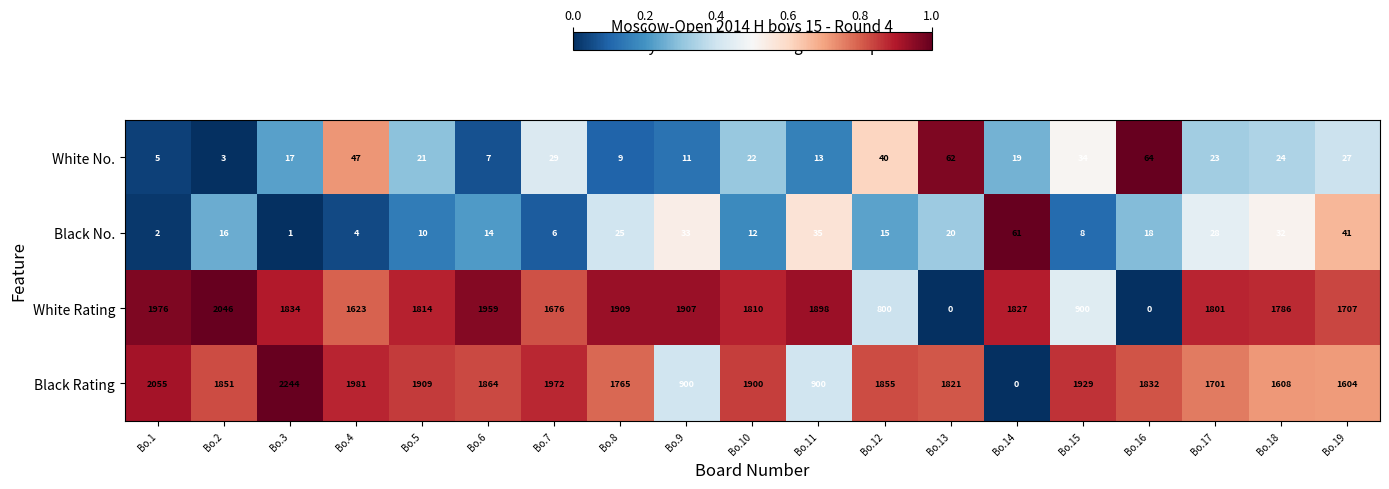

Which category has the highest value across all series?

Bo.3